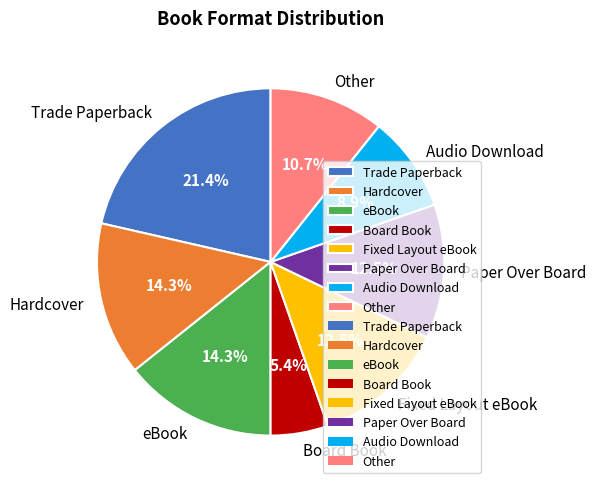

Is there any slice that represents more than half of the pie?

No